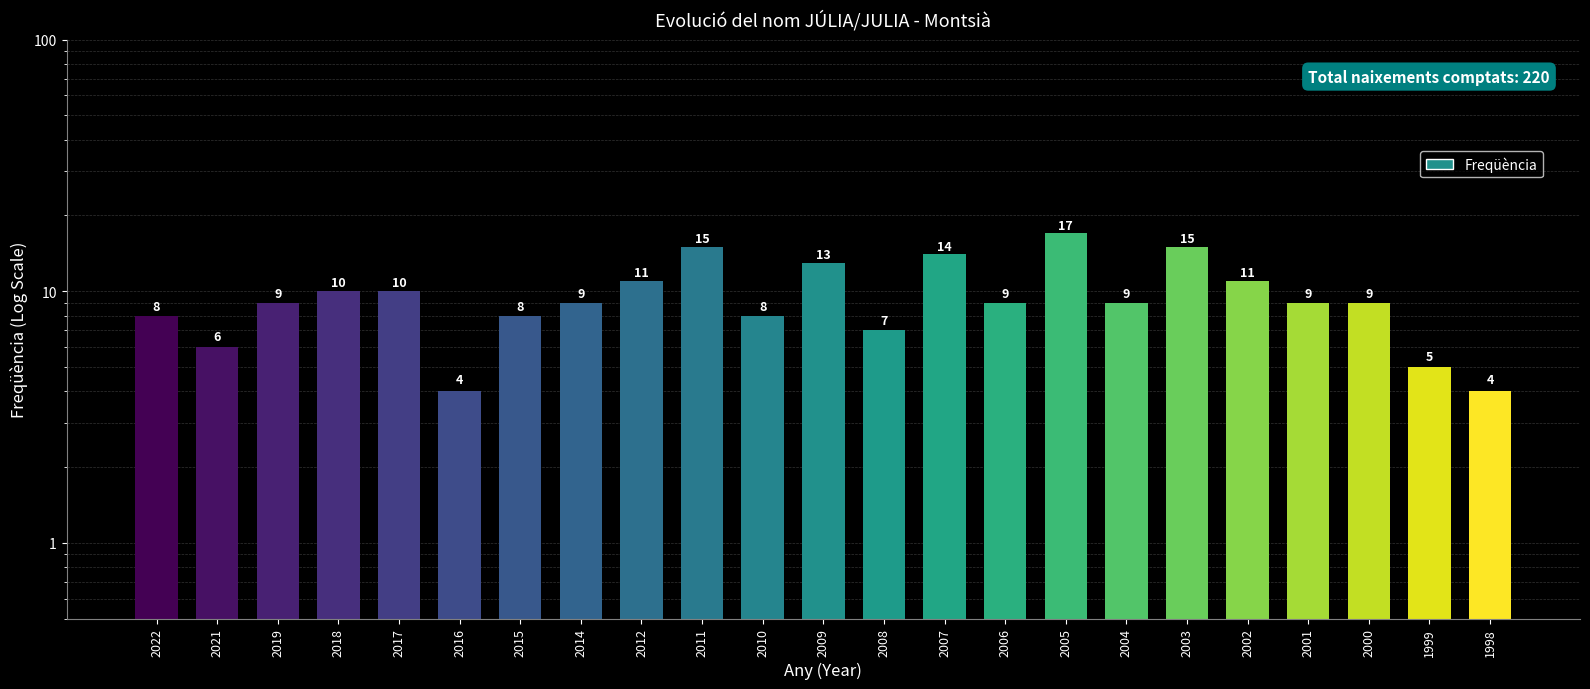

Between 2021 and 2015, which is larger?

2015